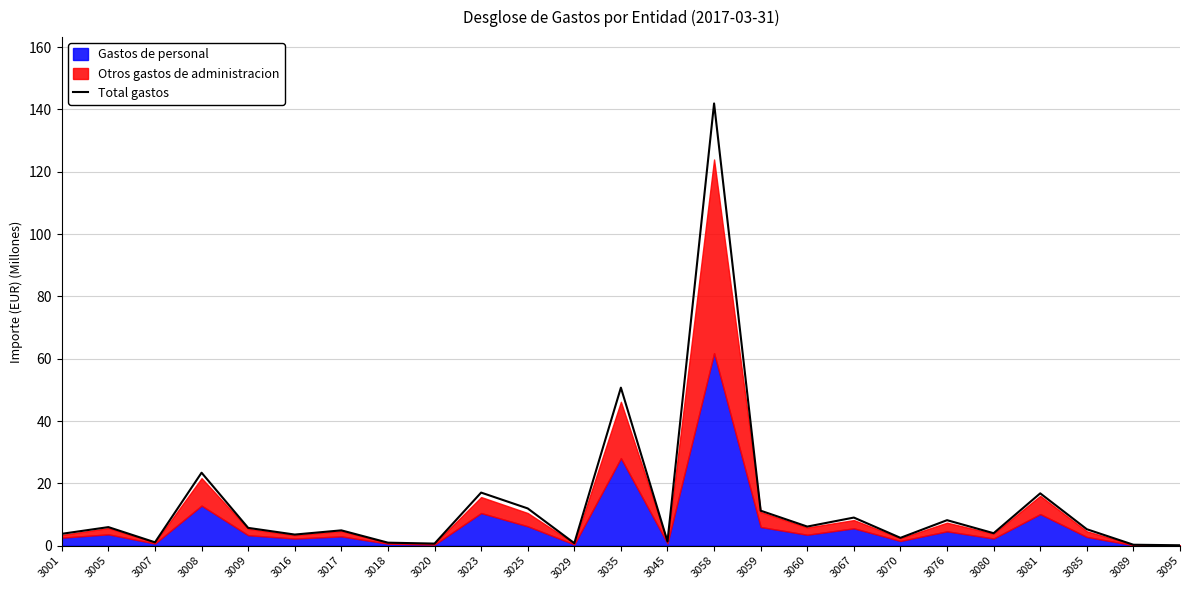

True or false: the data shows 0.8 at 3029.

True